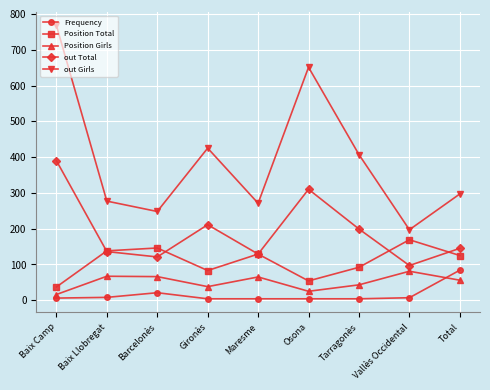

Which category has the highest value in the Position Total series?

Vallès Occidental